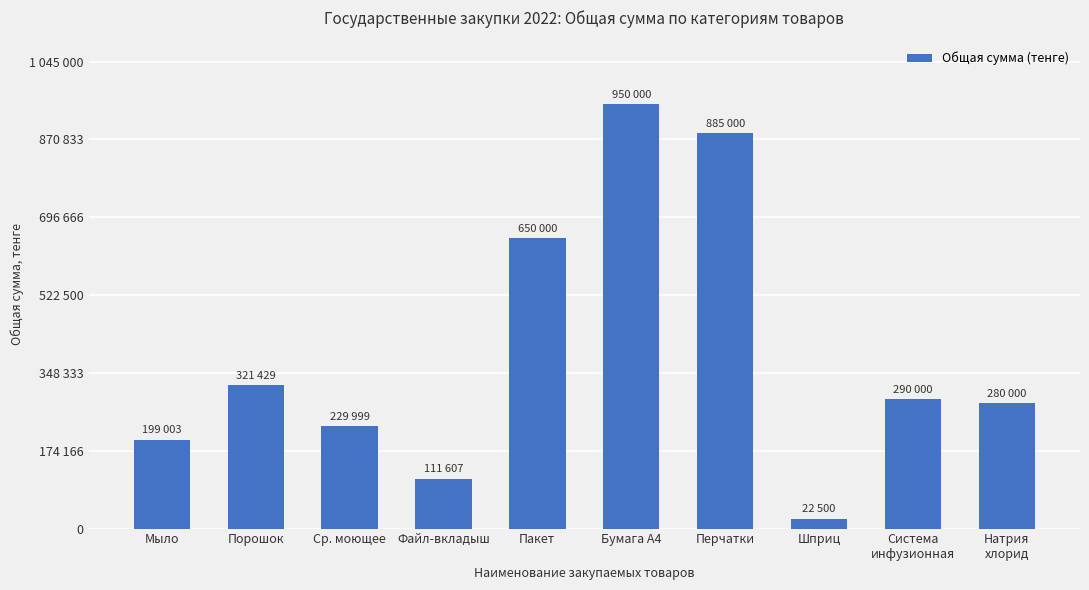

Reading right to left, what are all the values shown in this chart?

Натрия
хлорид=280000.0	Система
инфузионная=290000.0	Шприц=22500.0	Перчатки=885000.0	Бумага А4=950000.0	Пакет=650000.0	Файл-вкладыш=111607.0	Ср. моющее=229999.7	Порошок=321429.0	Мыло=199003.6